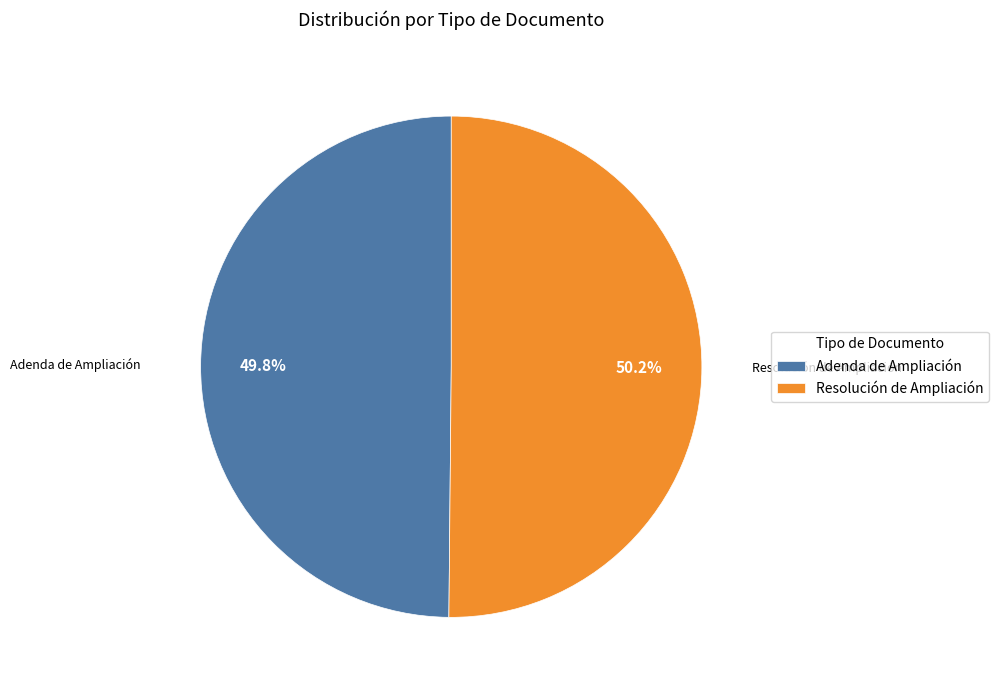

Is there a majority slice in this chart?

Yes